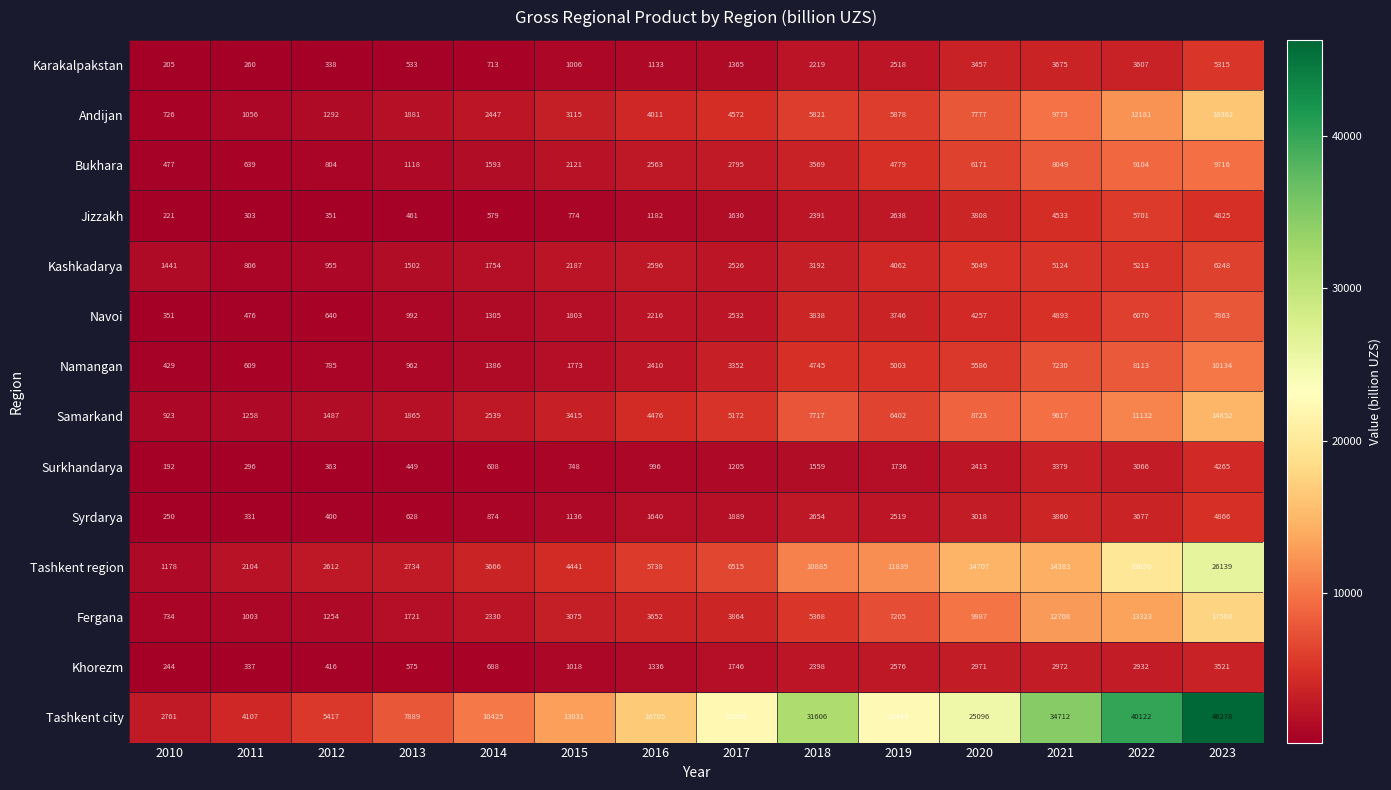

At which category is the sum across all series the highest?

2023